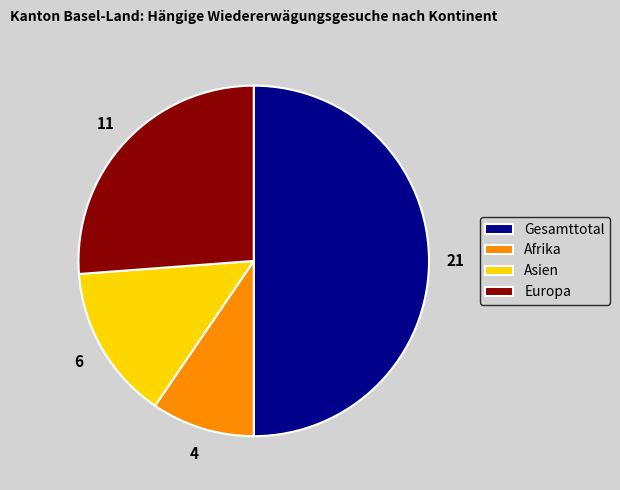

Rank the categories by value from highest to lowest.

Gesamttotal, Europa, Asien, Afrika